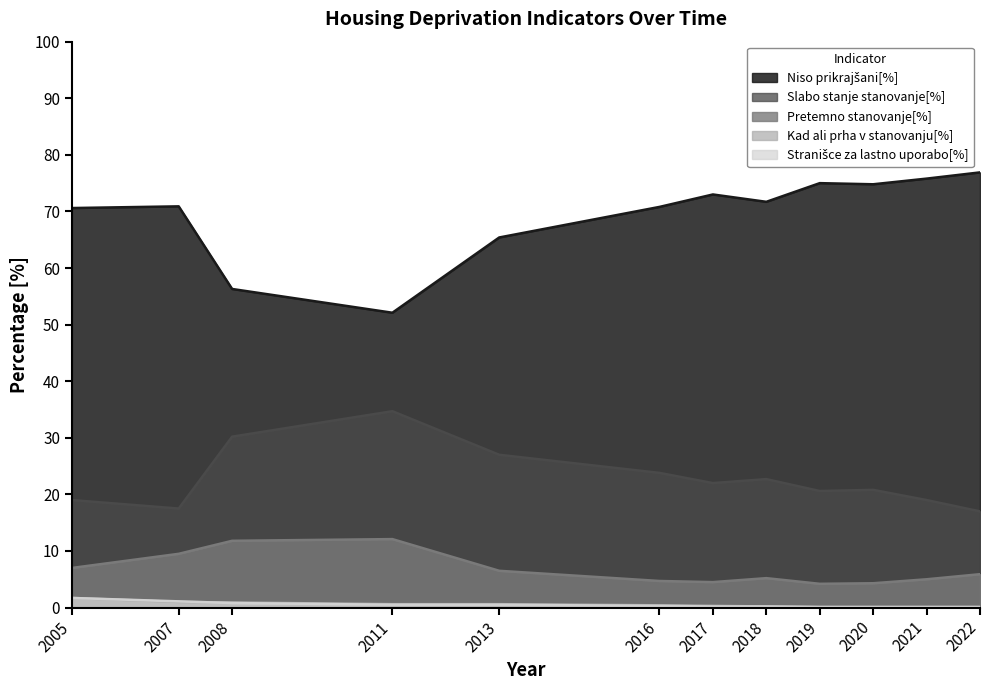

What is the value of the Stranišce za lastno uporabo[%] point at the 10th from the left?

0.1